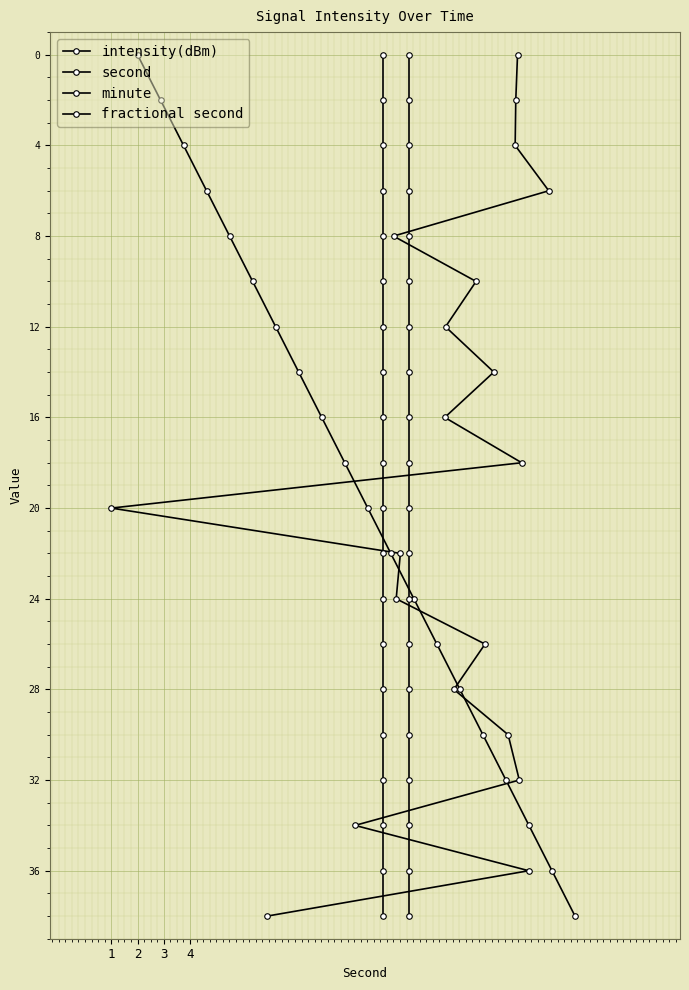

What value does the fractional second series have at 3?

2